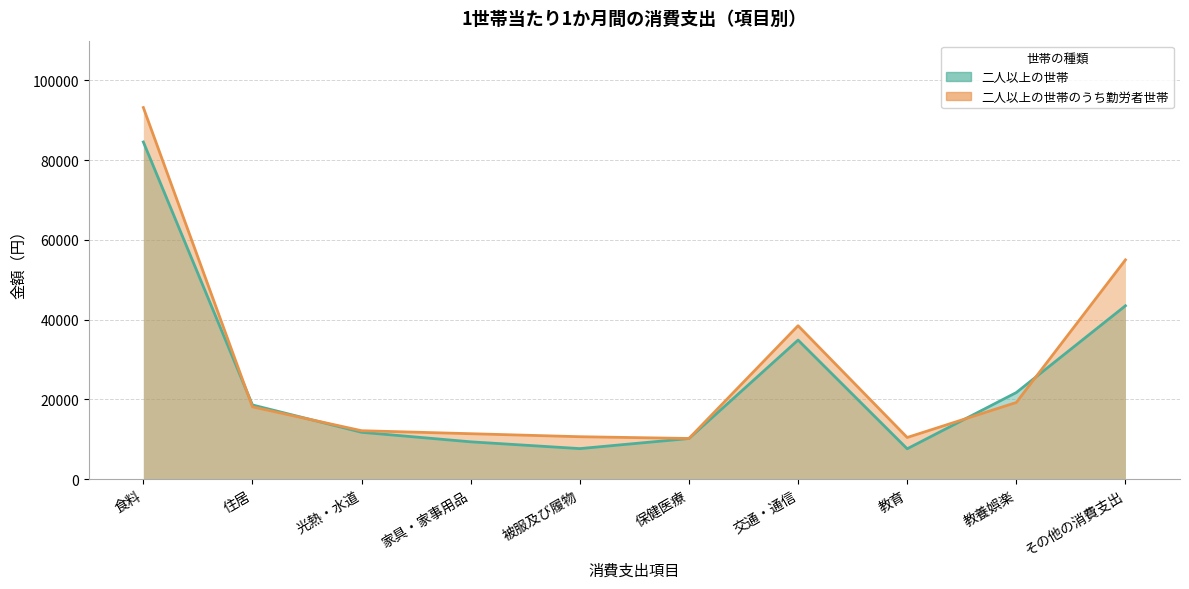

Which category has the lowest value in the 二人以上の世帯のうち勤労者世帯 series?

保健医療